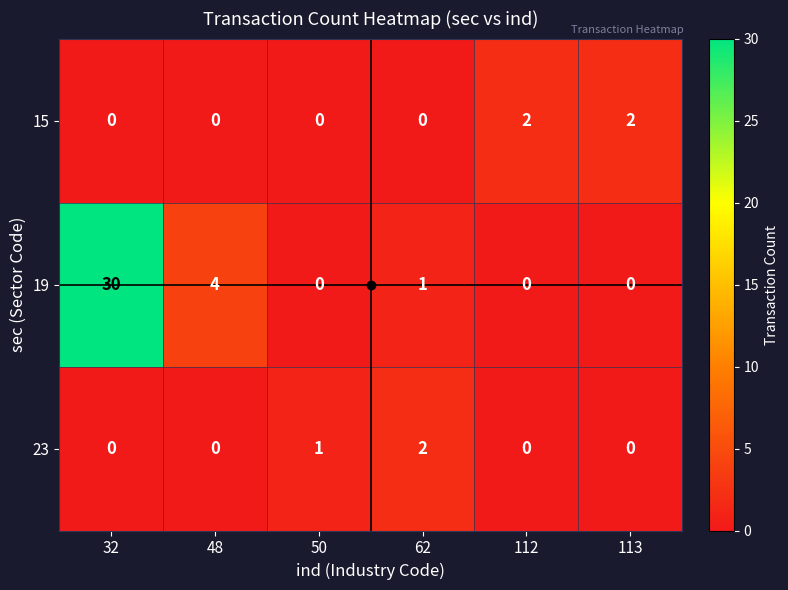

At which label does 19 reach its peak?

32